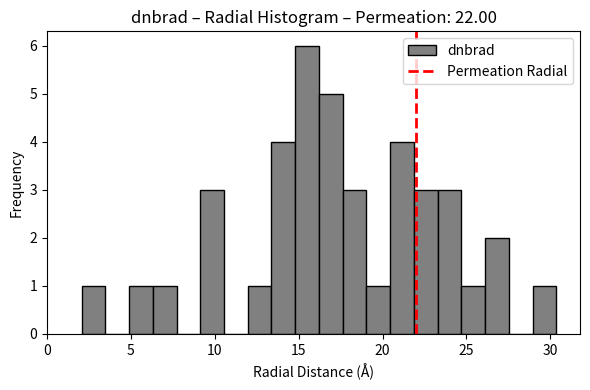

Read against the x-axis, roughly where is the centre of the tallest bar?

15.5